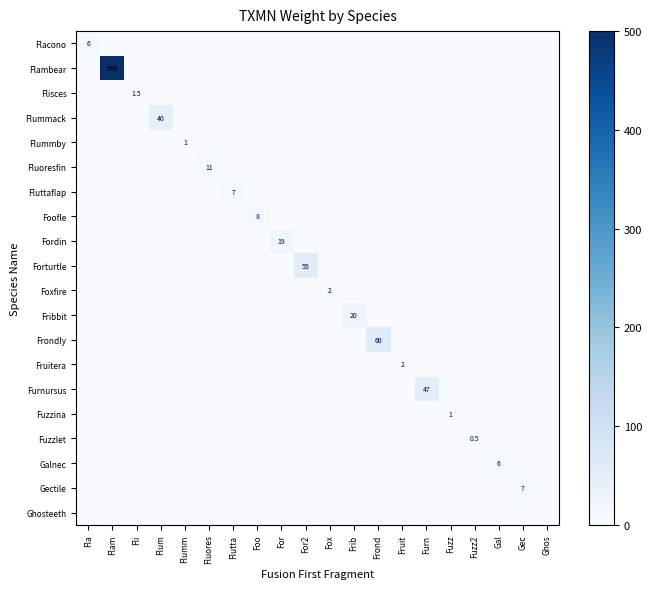

The value of Foxfire at Fox is 2.0. True or false?

True